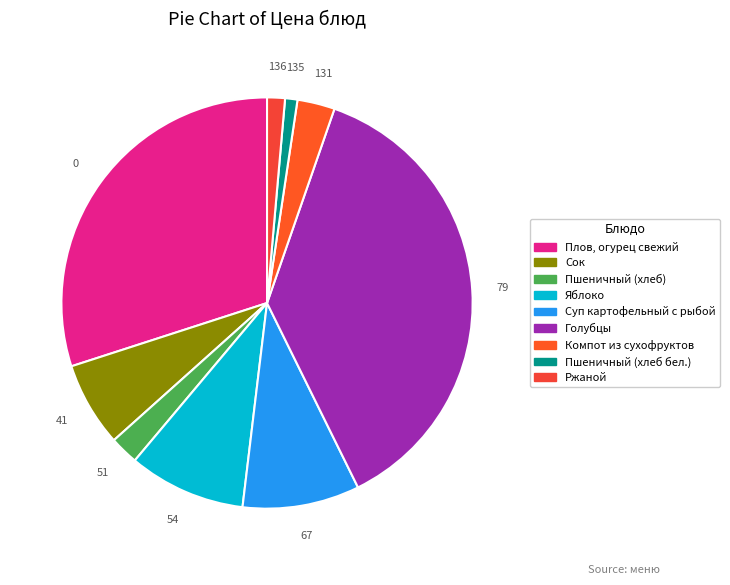

The Голубцы slice represents 37% of the pie. True or false?

True